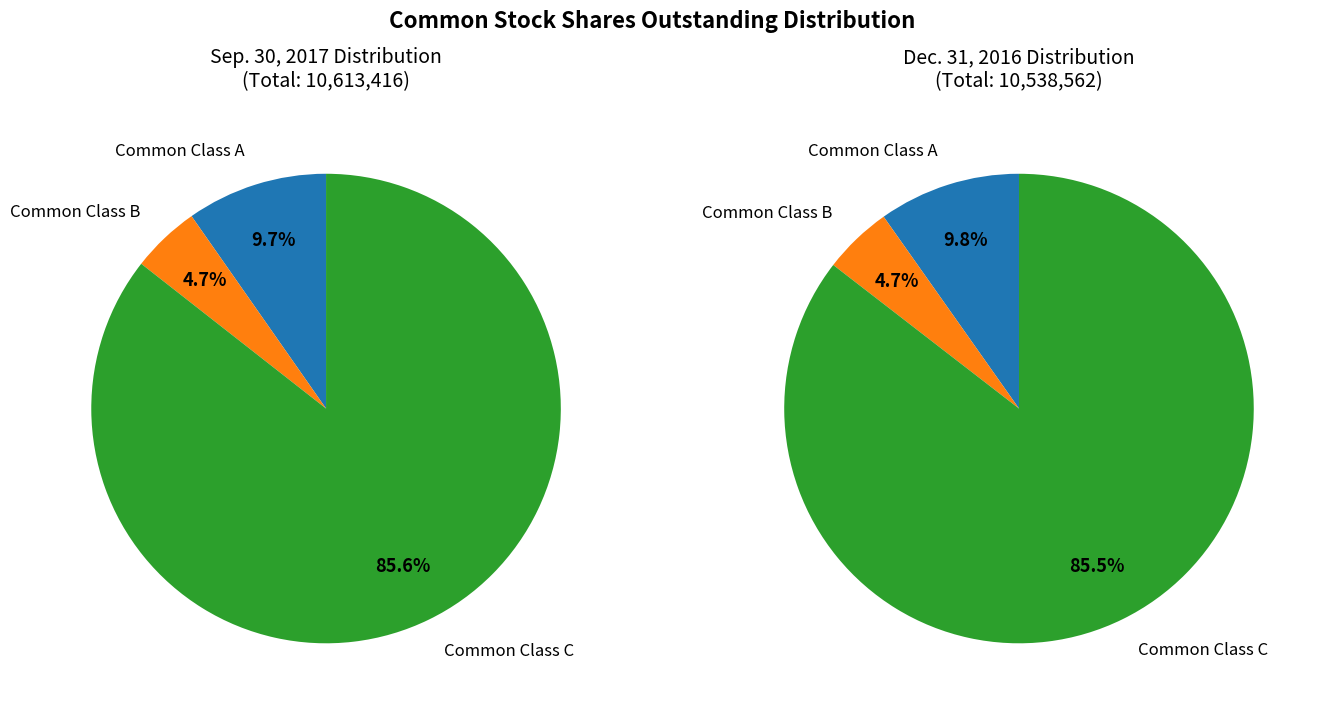

Do Common Class B and Common Class A together represent more than half of the pie?

No